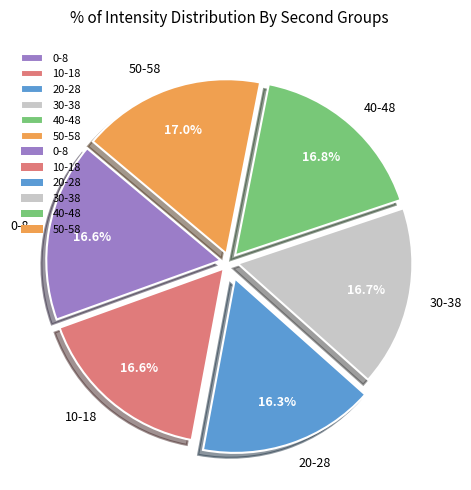

Combined, do 0 and 50 account for over 50%?

No